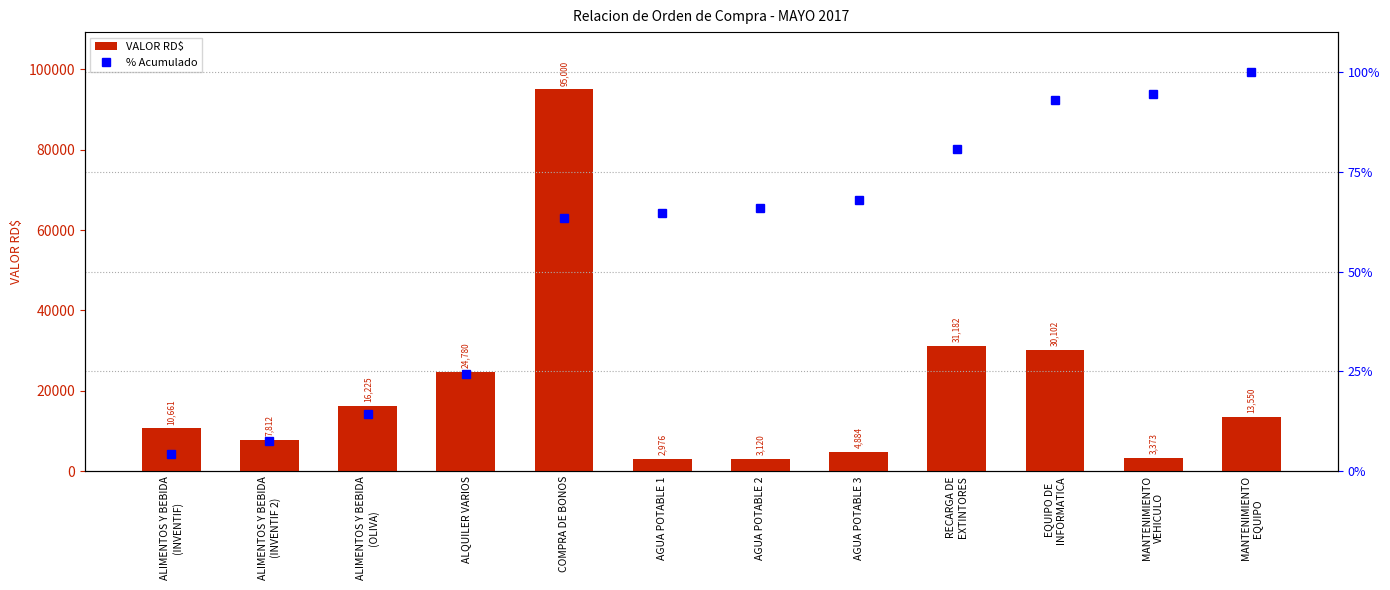

What is the minimum value shown in the chart?

4.4